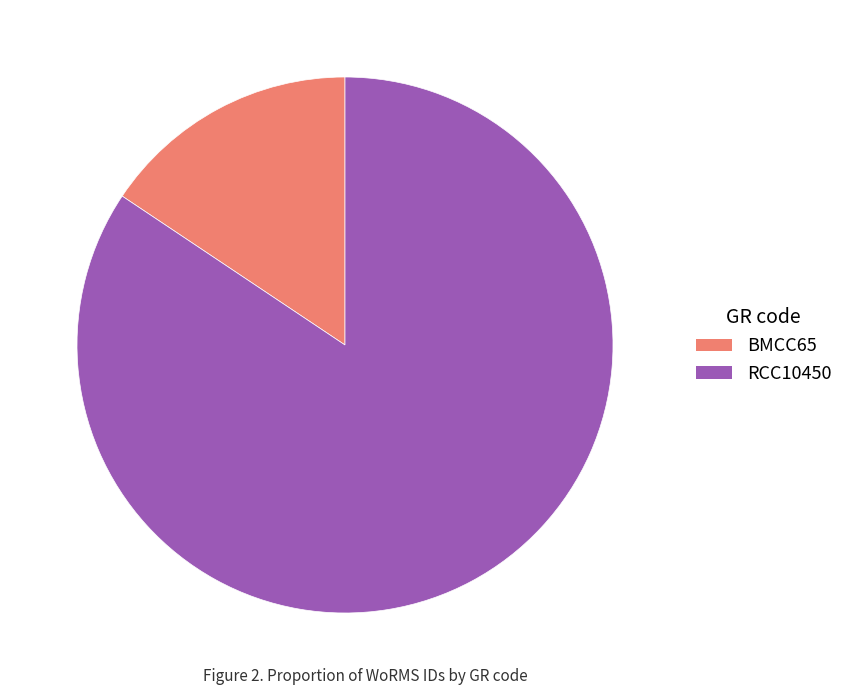

What is the majority slice?

RCC10450